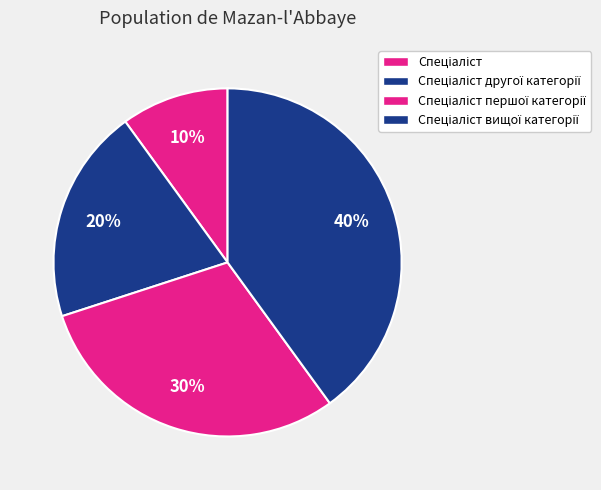

Is the sum of Спеціаліст and Спеціаліст вищої категорії greater than half?

No